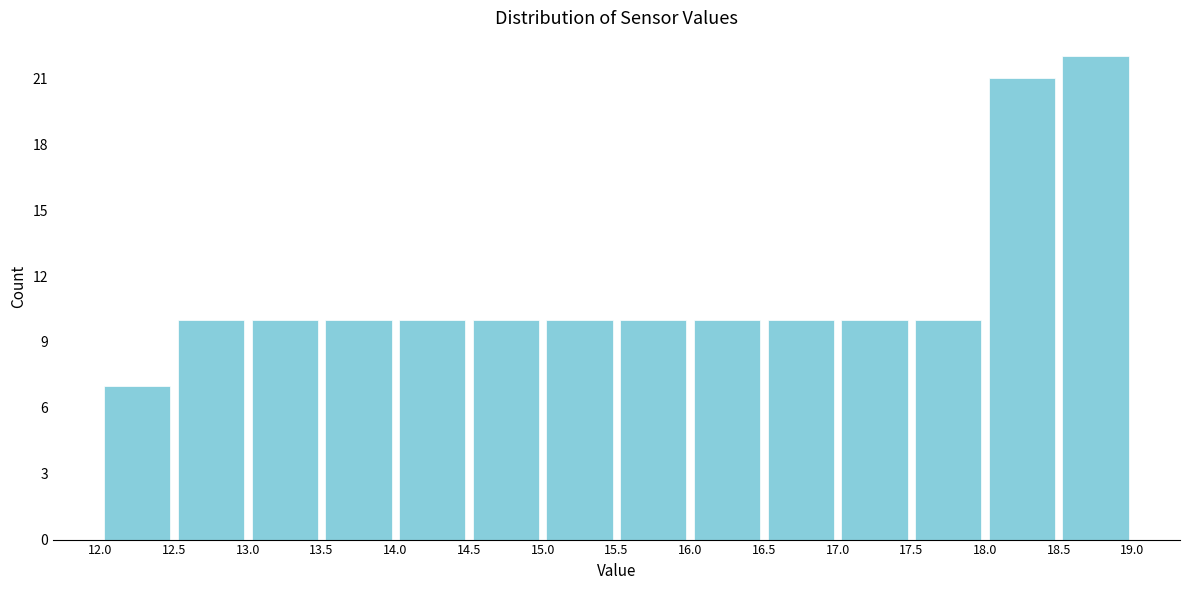

Reading left to right, list every bar in this chart as the range it spans on the x-axis followed by its height. The values are not printed on the chart, so give them approximately, as read against the axis.

12.0 to 12.5: 7
12.5 to 13.0: 10
13.0 to 13.5: 10
13.5 to 14.0: 10
14.0 to 14.5: 10
14.5 to 15.0: 10
15.0 to 15.5: 10
15.5 to 16.0: 10
16.0 to 16.5: 10
16.5 to 17.0: 10
17.0 to 17.5: 10
17.5 to 18.0: 10
18.0 to 18.5: 21
18.5 to 19.0: 22